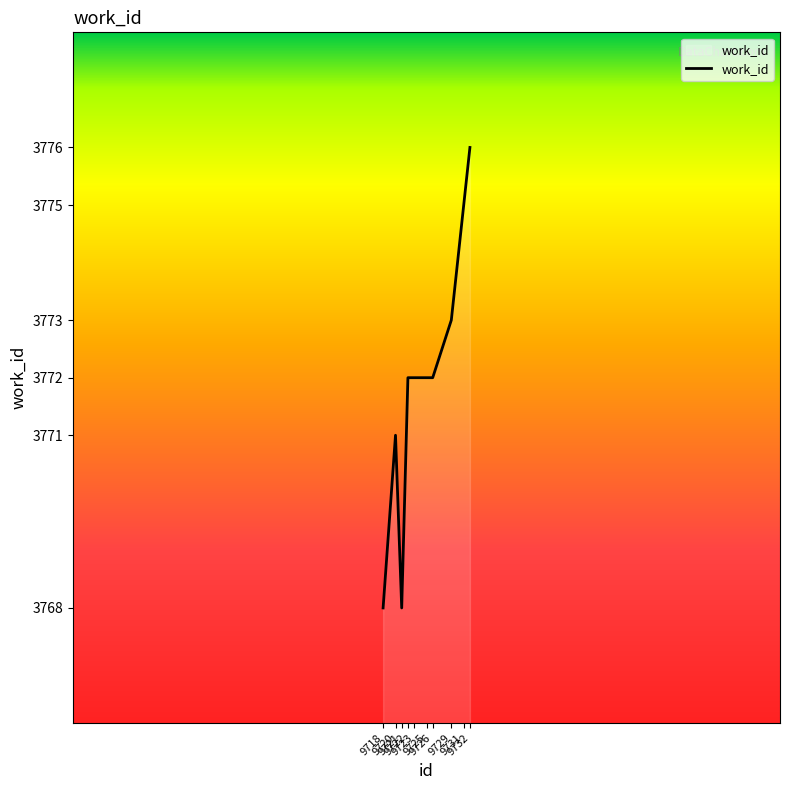

At which category does the data reach its first local valley?

9721